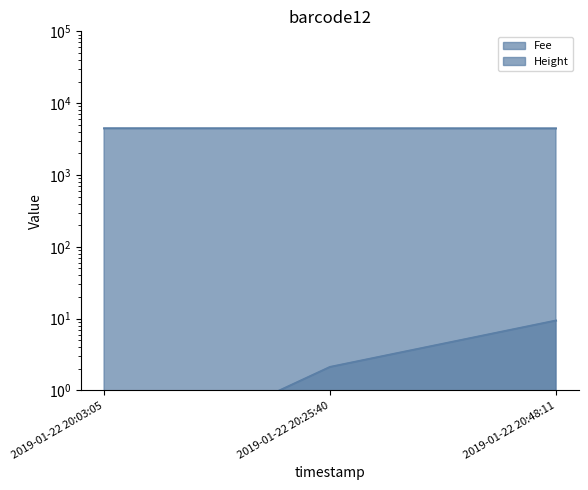

What is the spread (max minus min) of values at 2019-01-22 20:25:40?

4454.9